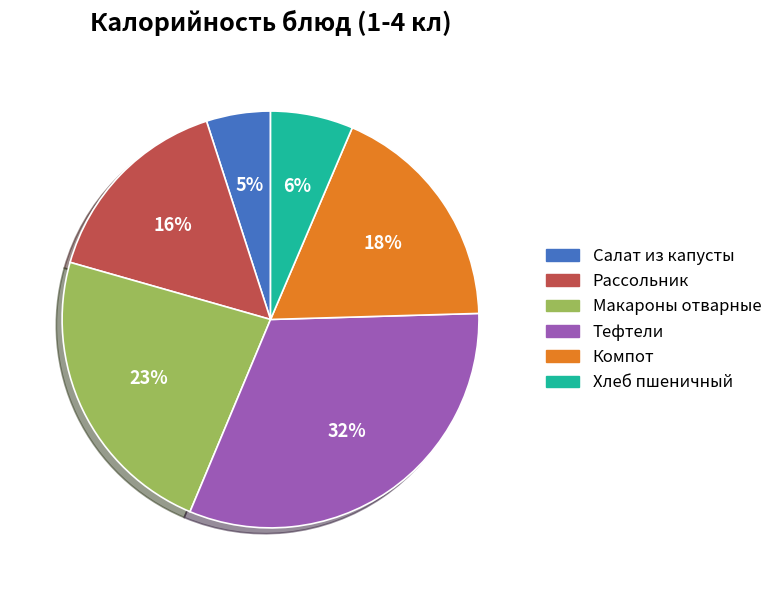

How many slices are in this pie chart?

6